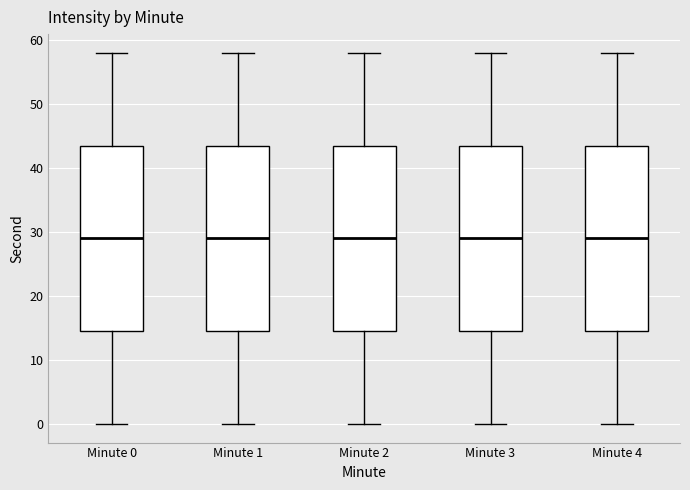

Where does the median line of the box for Minute 1 sit on the y-axis? The values are not printed on the chart, so give them approximately, as read against the axis.

29